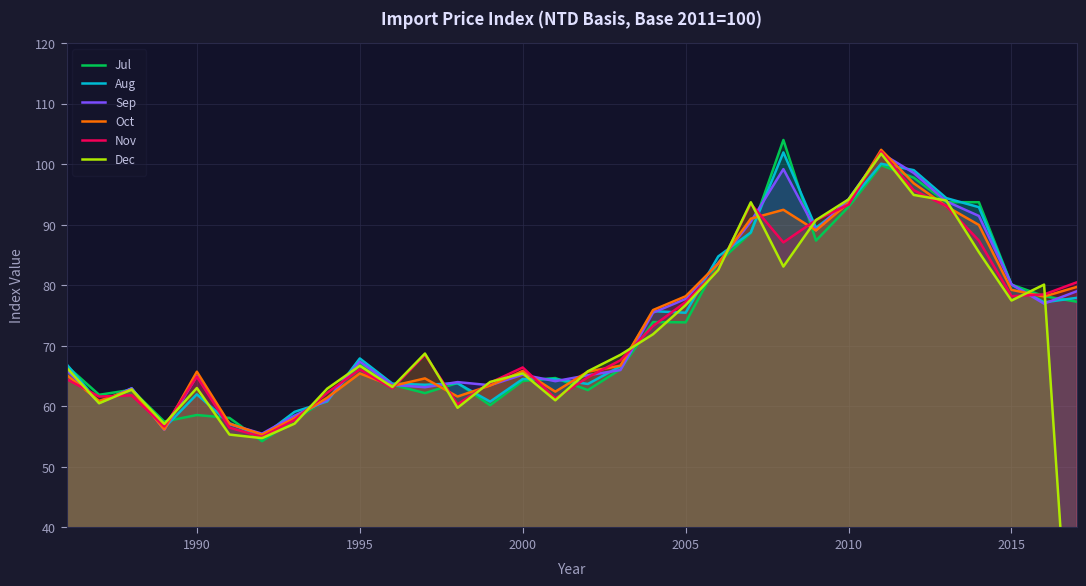

In Aug, how many points are higher than both neighbors (excluding endpoints)?

8